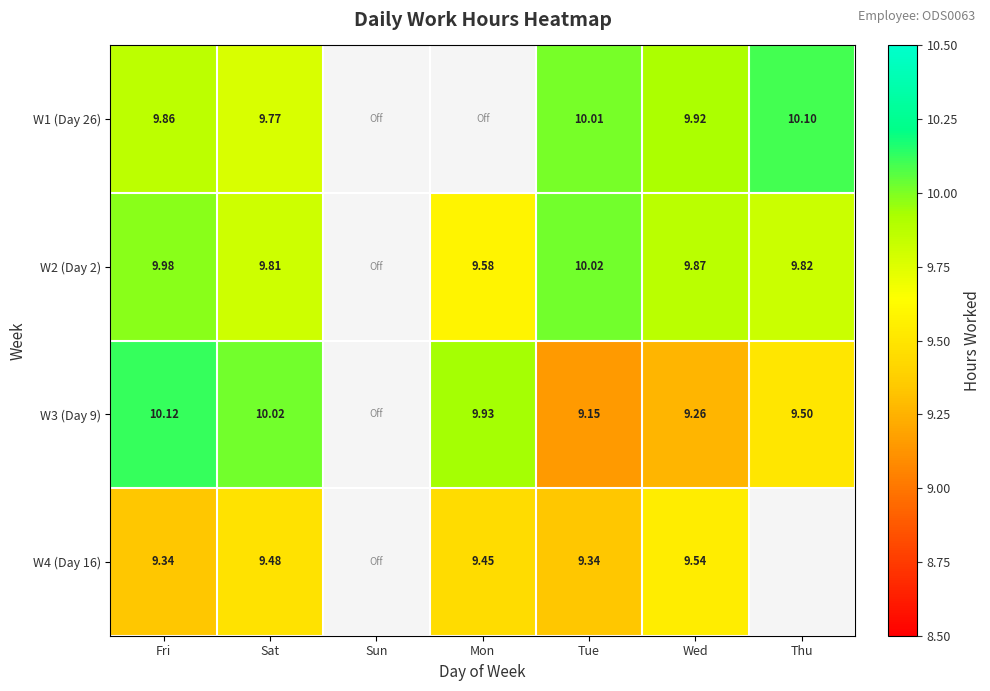

What is the sum of the W2 (Day 2) values at Sat and Wed?

19.7